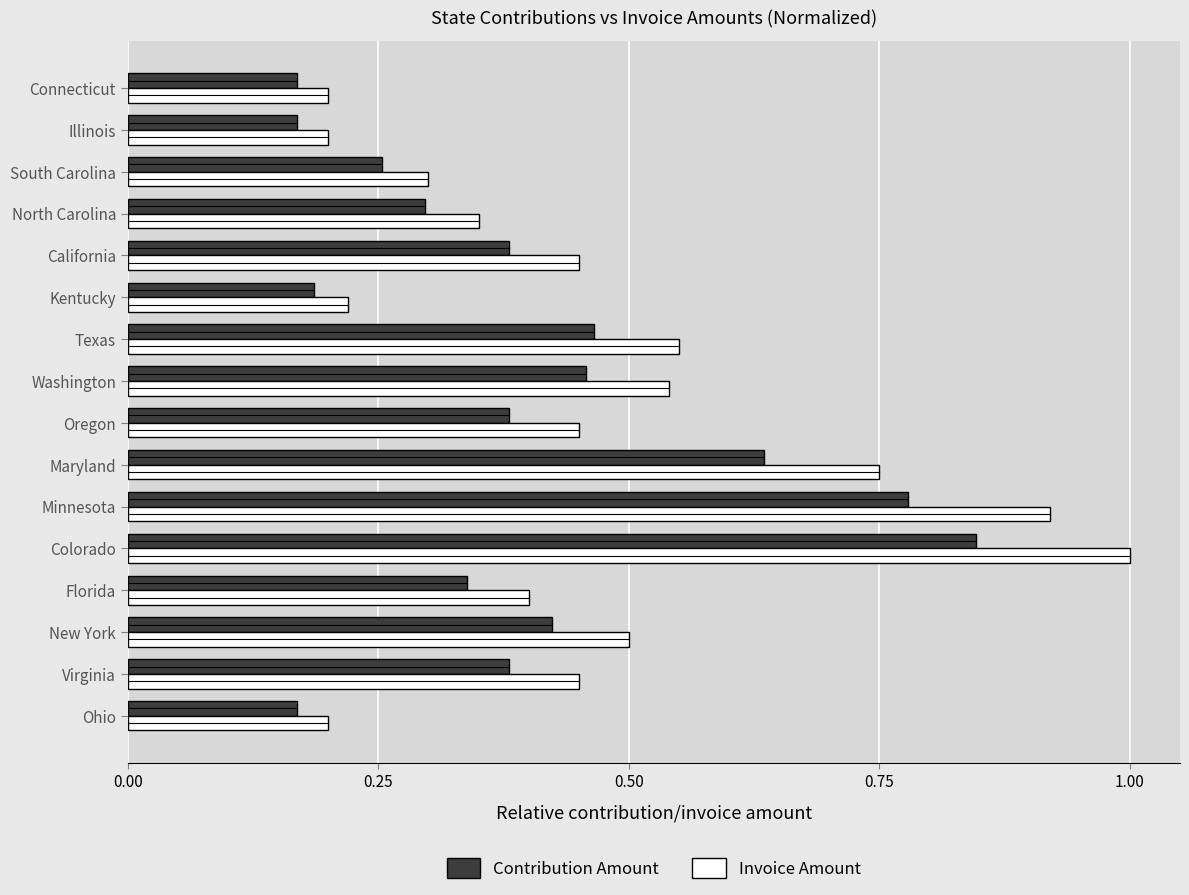

The value of Invoice Amount at California is 0.7. True or false?

False